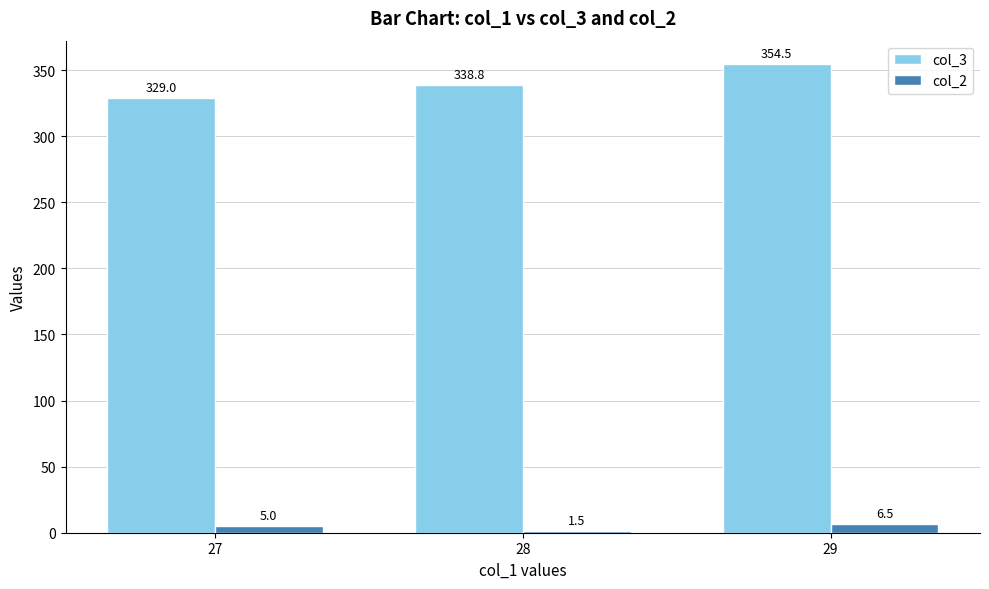

Is it true that col_3 equals 510.4 at 28?

False